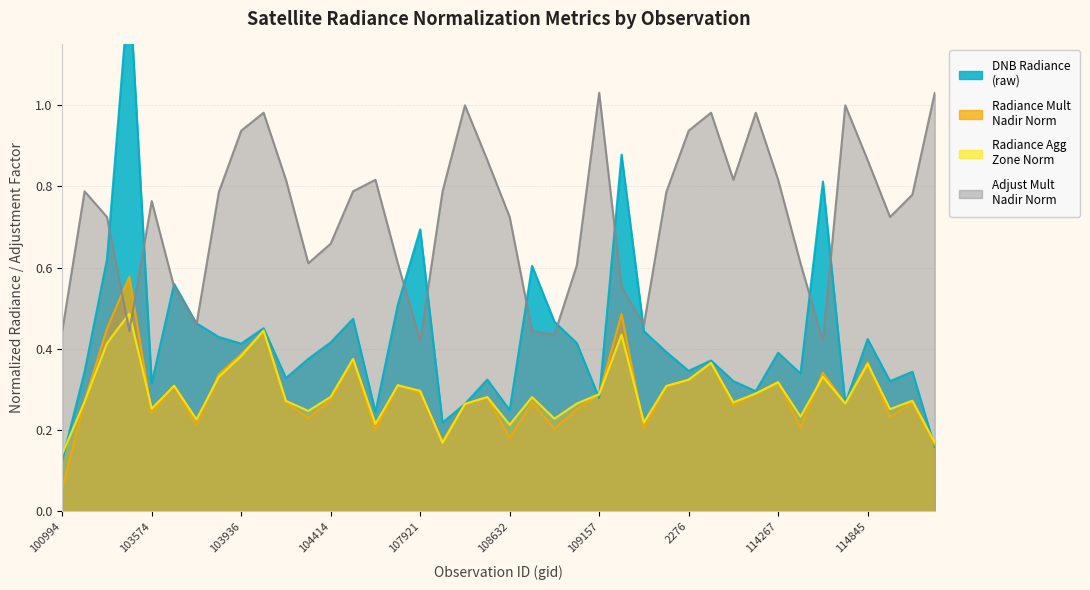

What is the total value across all series at 114845?

2.0